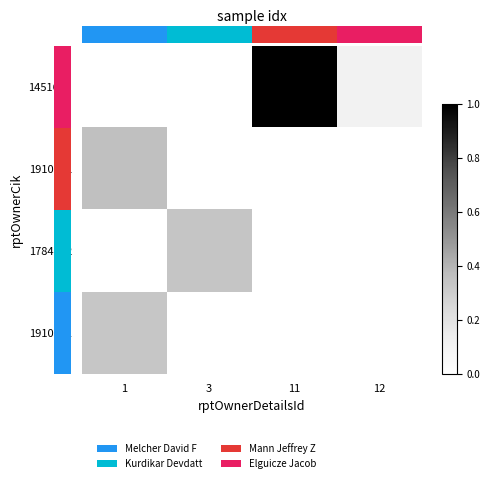

What is the total value across all series at 11?

1.0